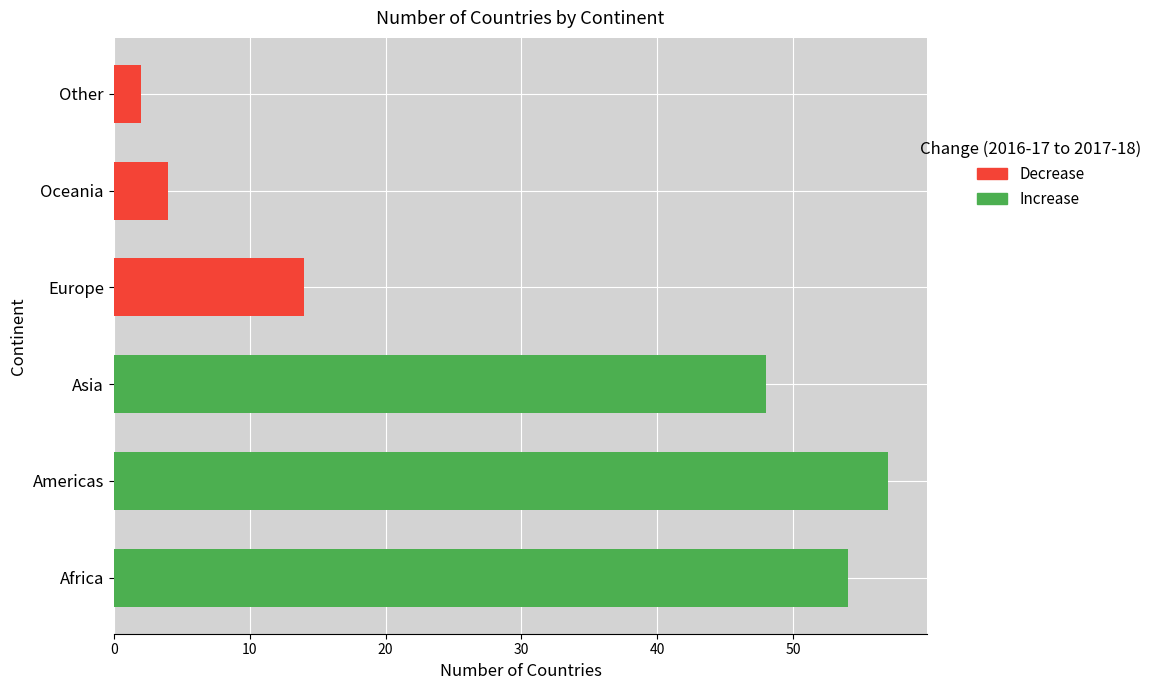

What is the minimum value shown in the chart?

2